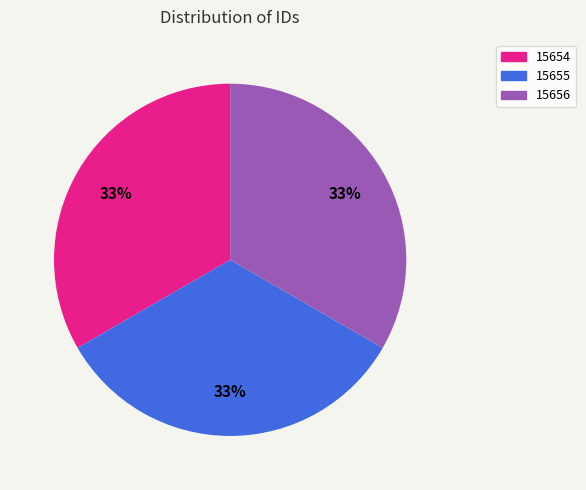

Is the sum of 15655 and 15654 greater than half?

Yes